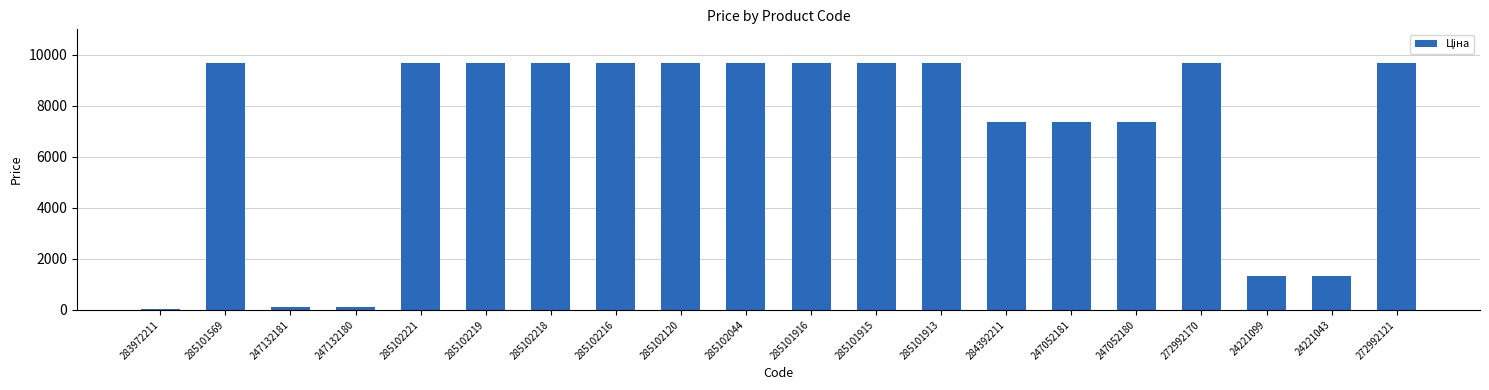

What is the change in value from 285102218 to 247052181?

-2304.5